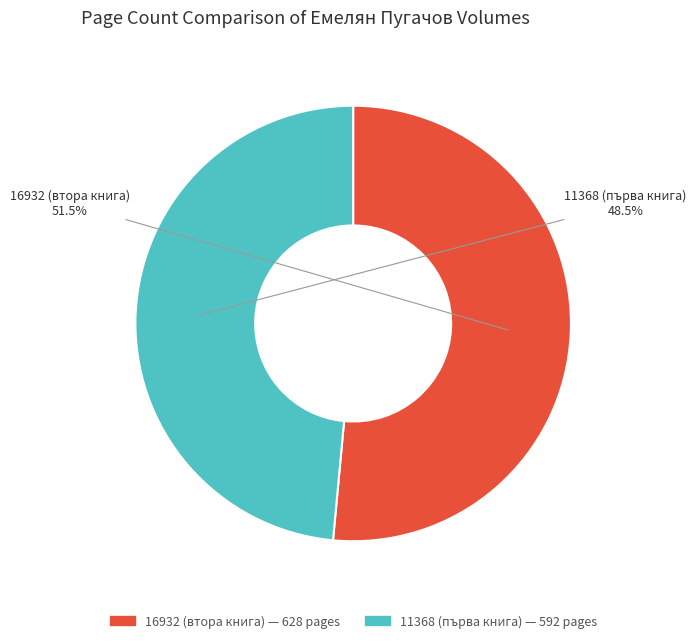

Rank the categories by value from lowest to highest.

11368 (първа книга), 16932 (втора книга)